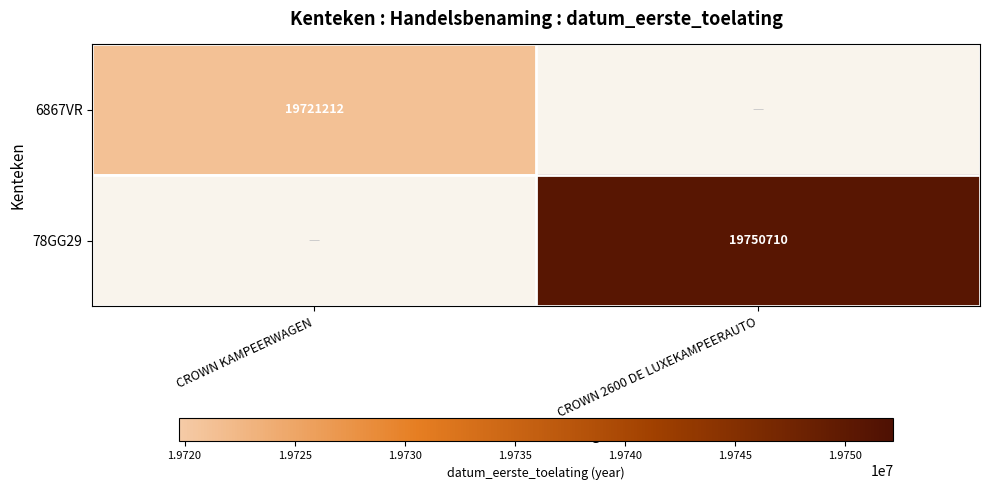

How many categories are shown in the chart?

2